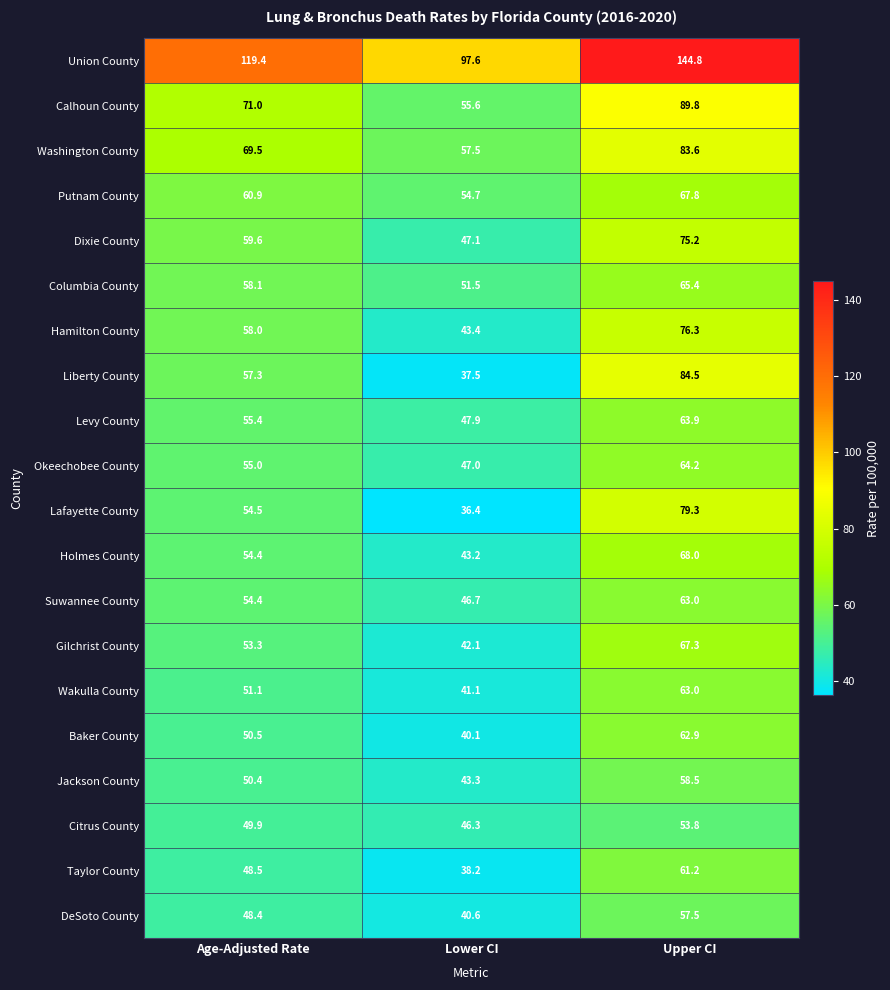

How many categories are shown in the chart?

3